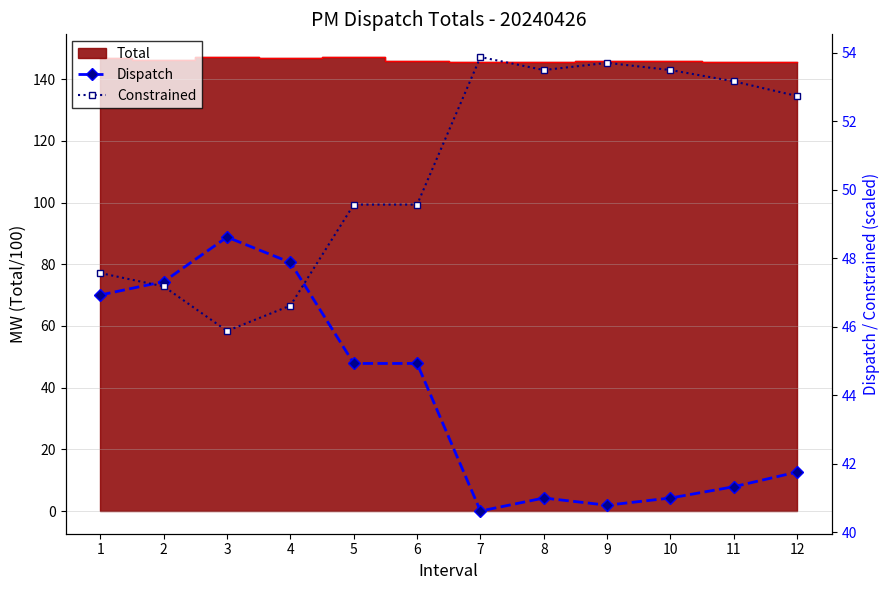

Is it true that Dispatch equals 41.0 at 8?

True